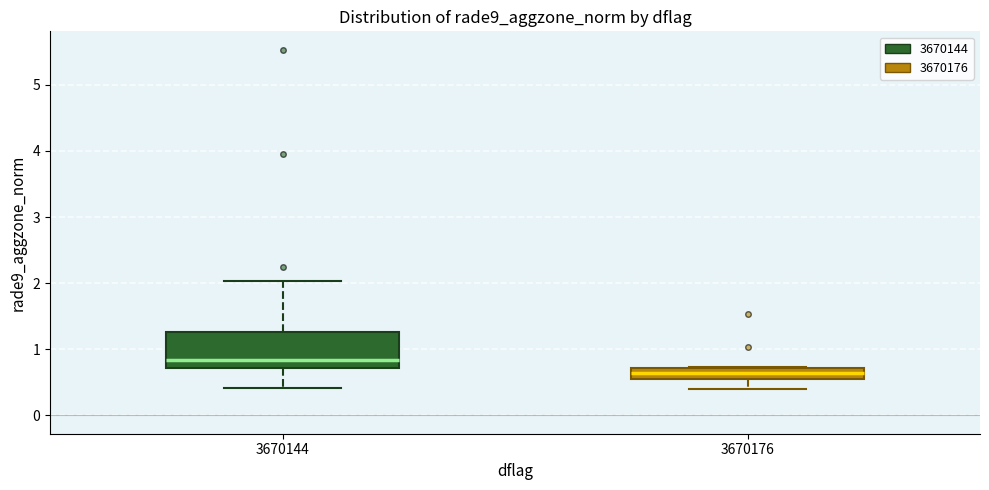

Reading left to right, transcribe this box plot: for each box, give where its median line is, the range the box spans, and where its two whiskers end, as read against the y-axis. The values are not printed on the chart, so give them approximately, as read against the axis.

3670144: median 0.8, box 0.7 to 1.3, whiskers 0.4 to 2.0
3670176: median 0.6 (inside the box), box 0.6 to 0.7, whiskers 0.4 to 0.7